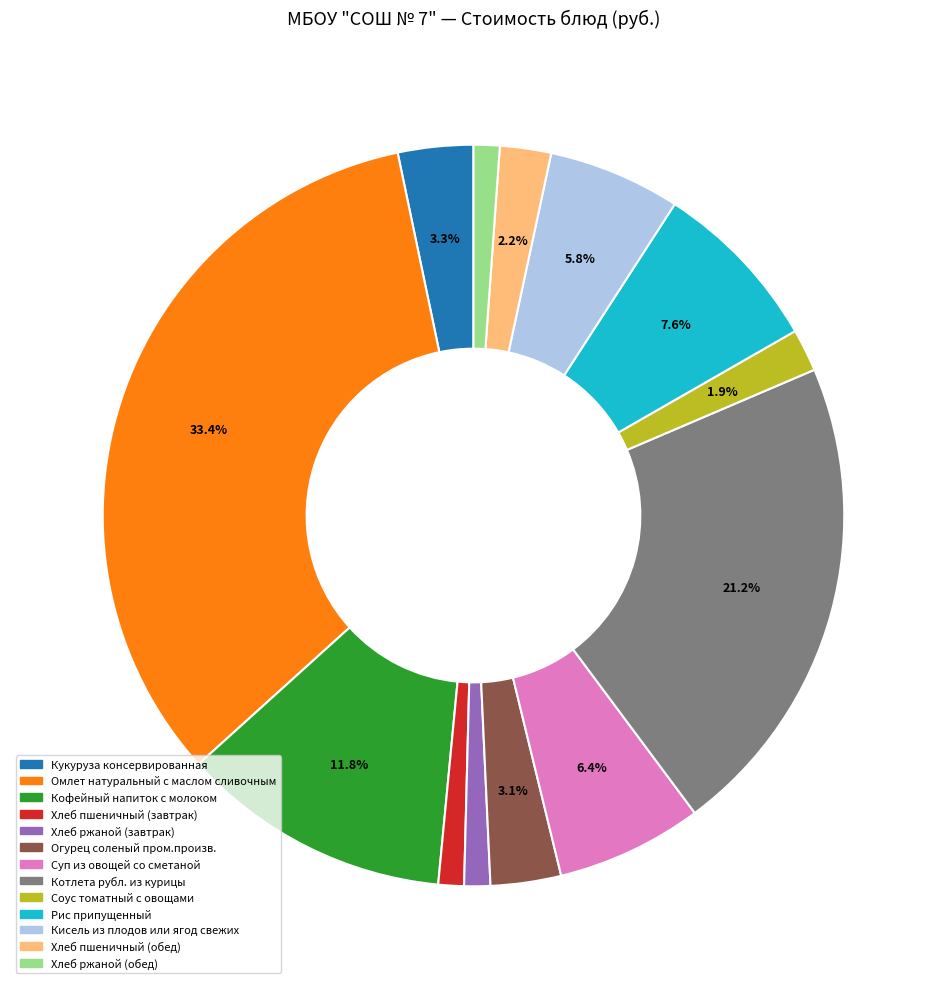

To the nearest percent, what portion does Кисель из плодов или ягод свежих represent?

6%